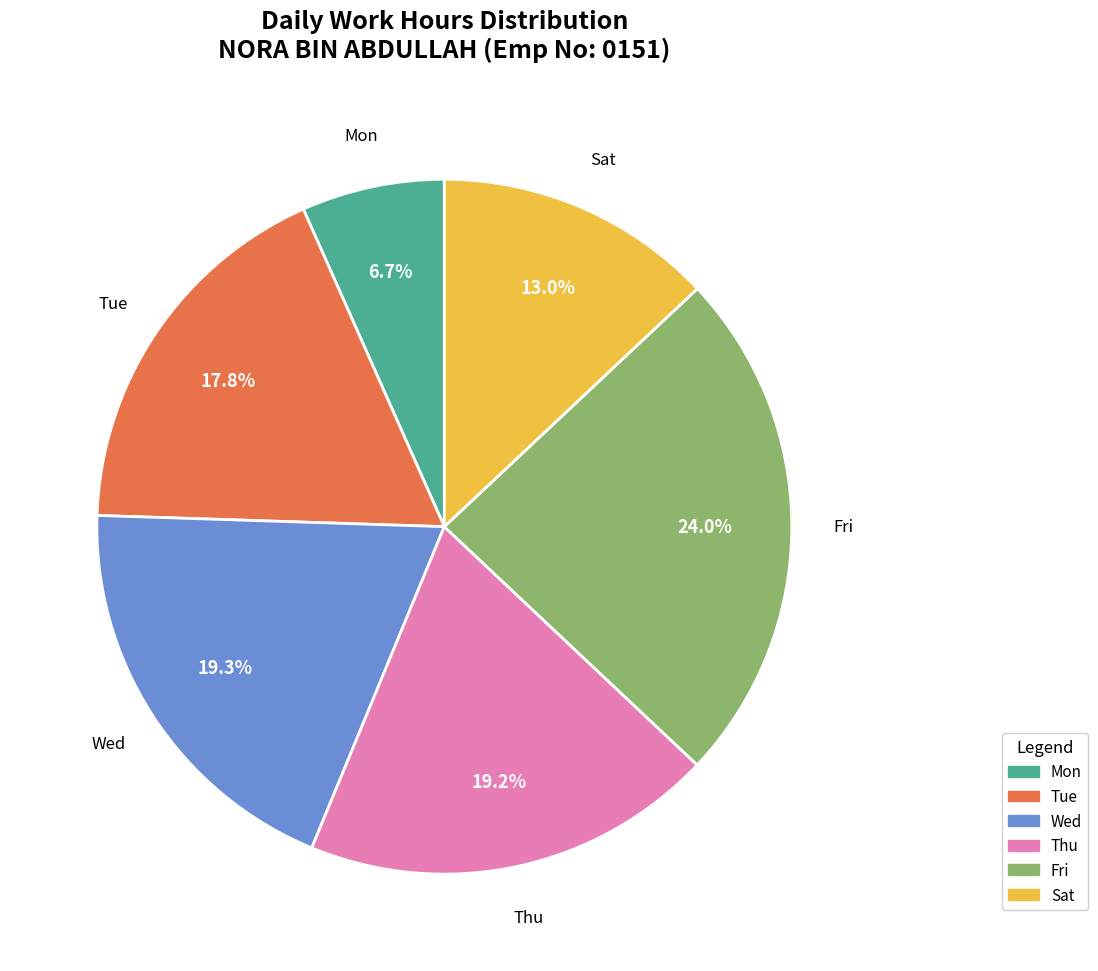

How many slices are in this pie chart?

6